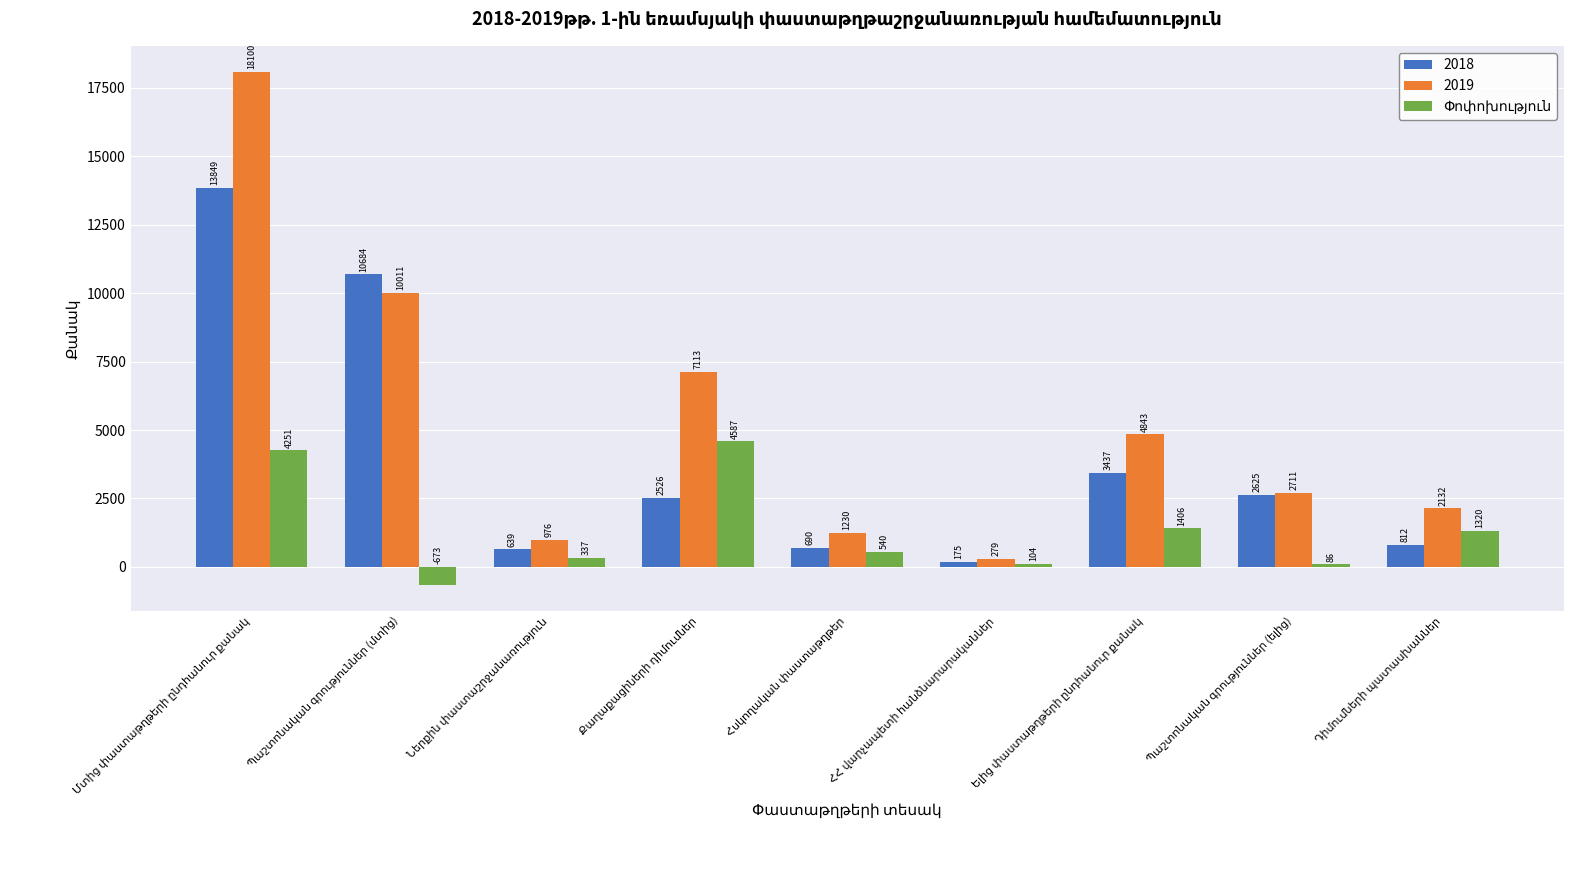

What is the minimum value for 2019?

279